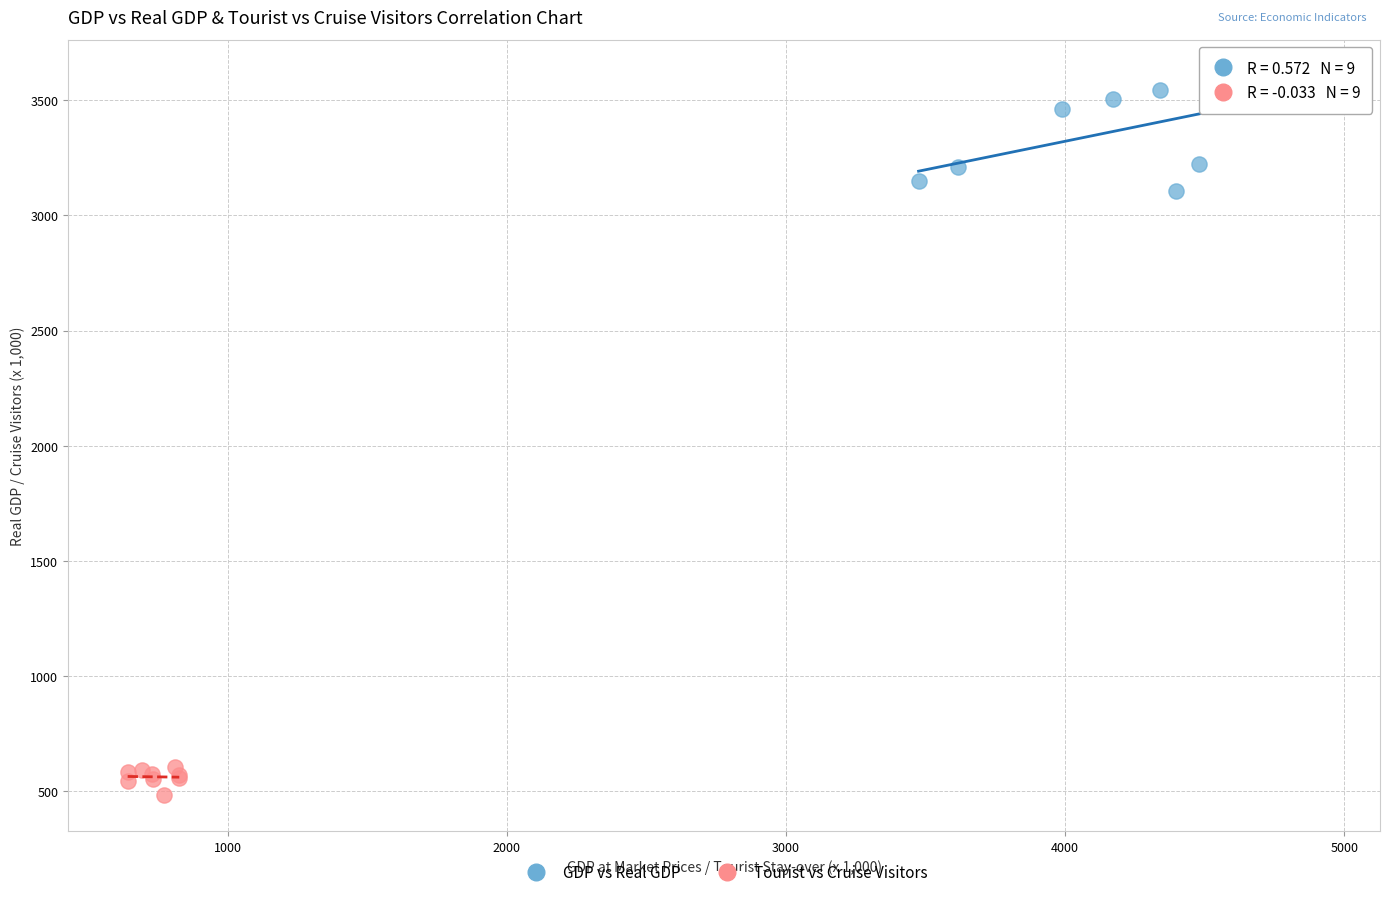

What are all the series names shown in the legend?

GDP vs Real GDP, Tourist vs Cruise Visitors